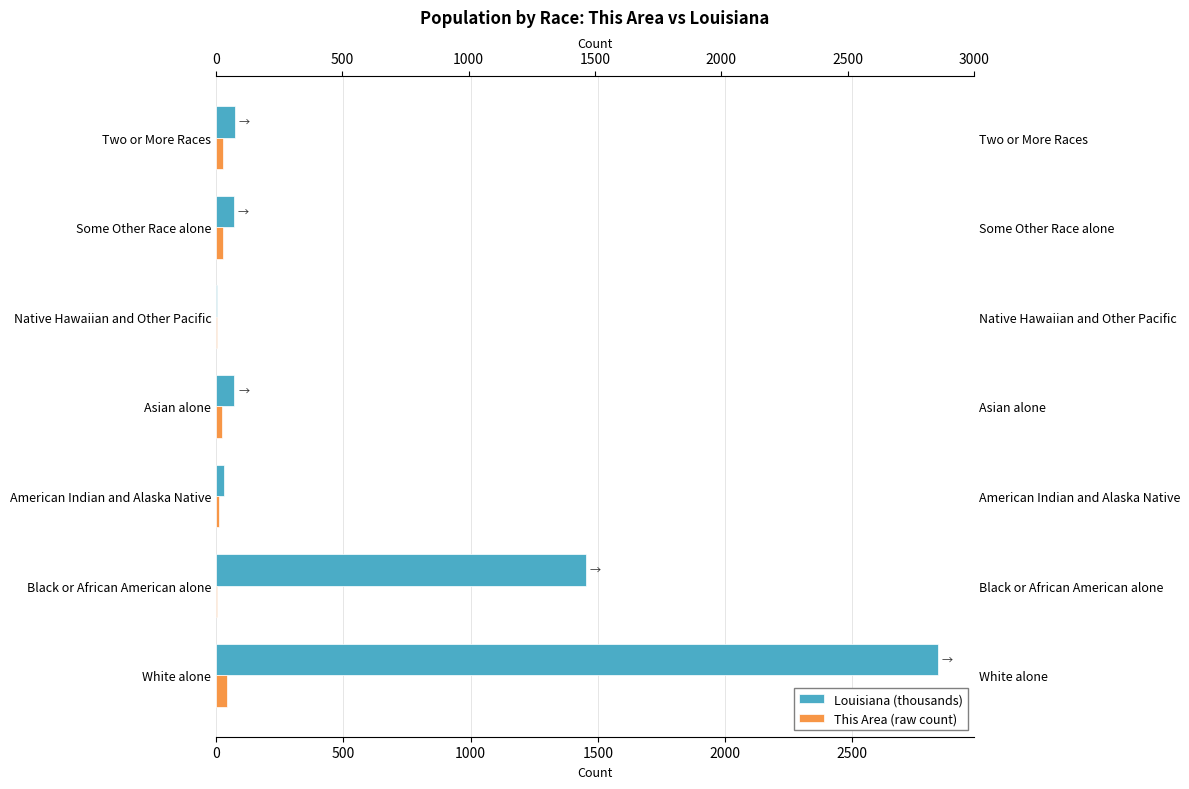

Which series has the largest range (max minus min)?

Louisiana (thousands)